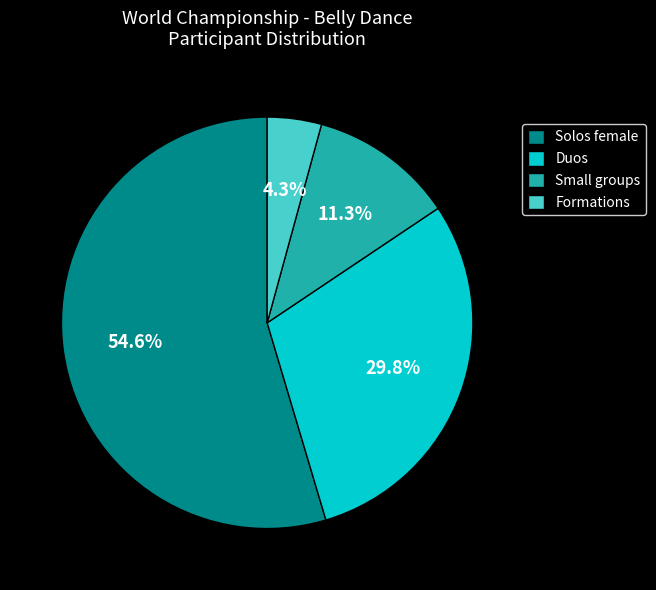

What percentage do Formations and Small groups together represent?

15.6%